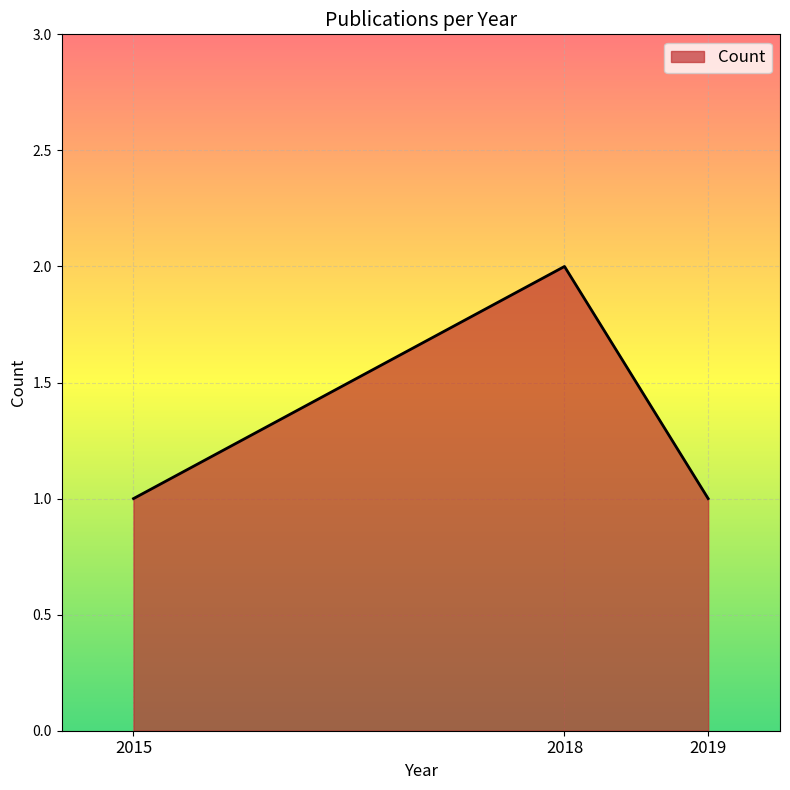

What is the sum of all values?

4